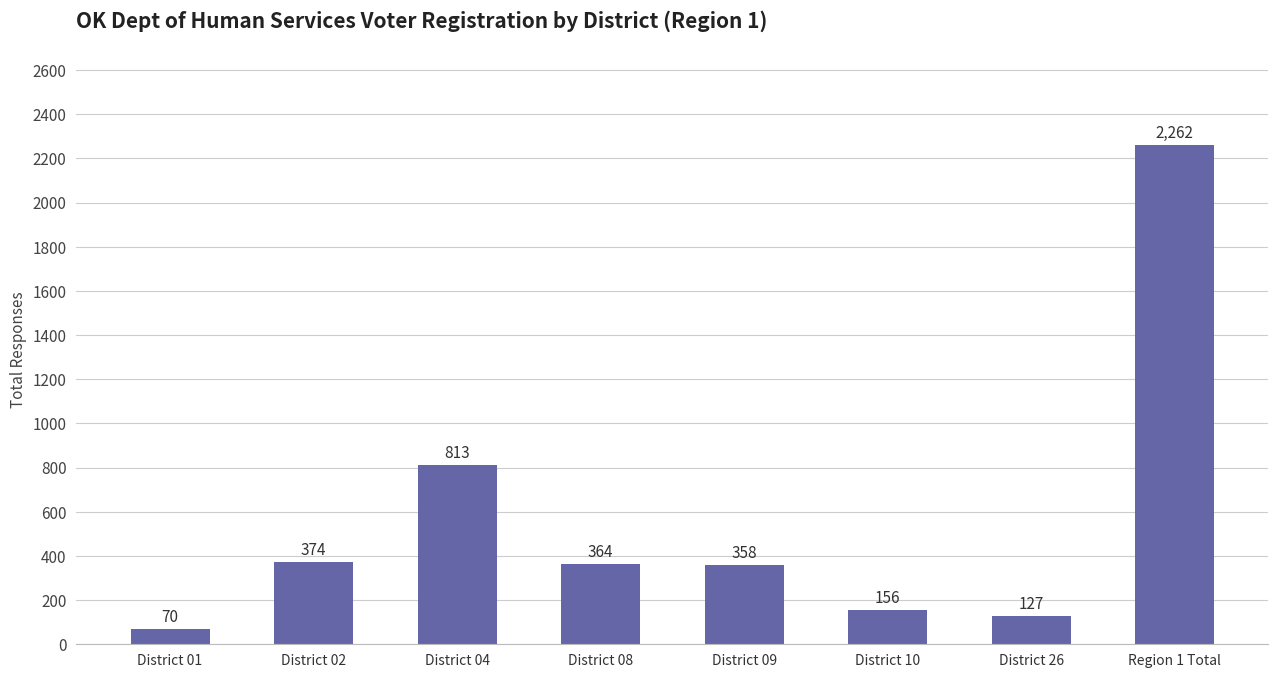

Rank the categories by value from lowest to highest.

District 01, District 26, District 10, District 09, District 08, District 02, District 04, Region 1 Total